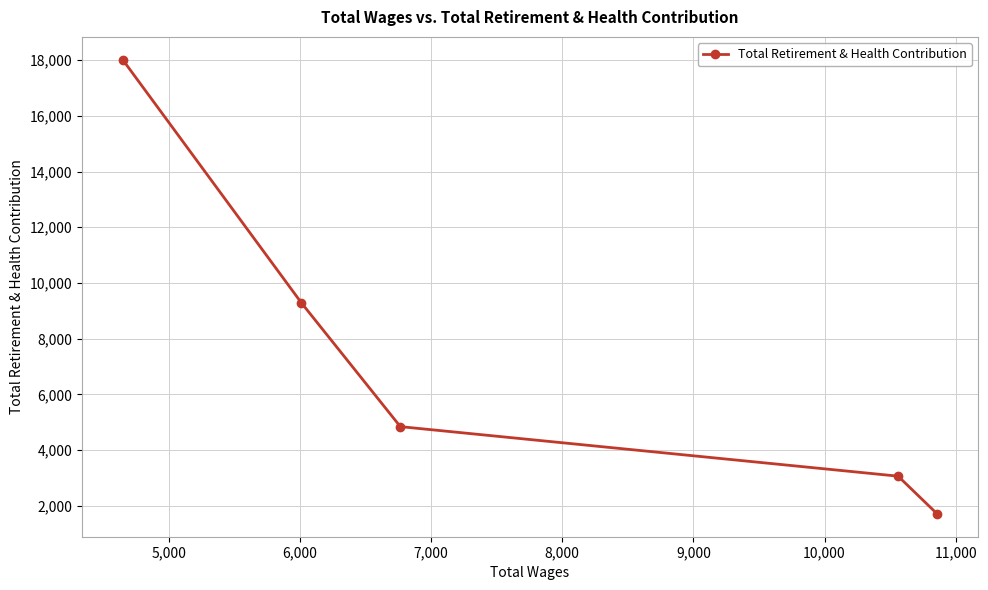

What is the value of the 1st point from the left?

18017